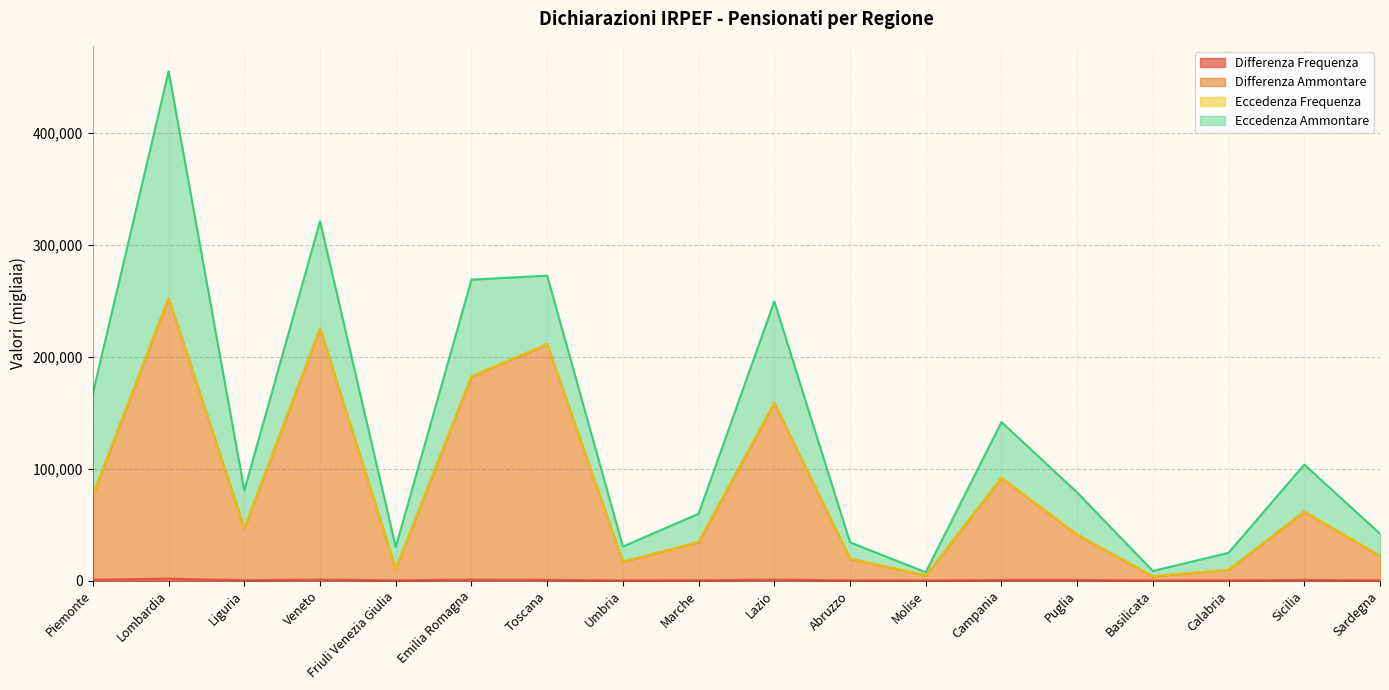

At which category is the sum across all series the highest?

Lombardia